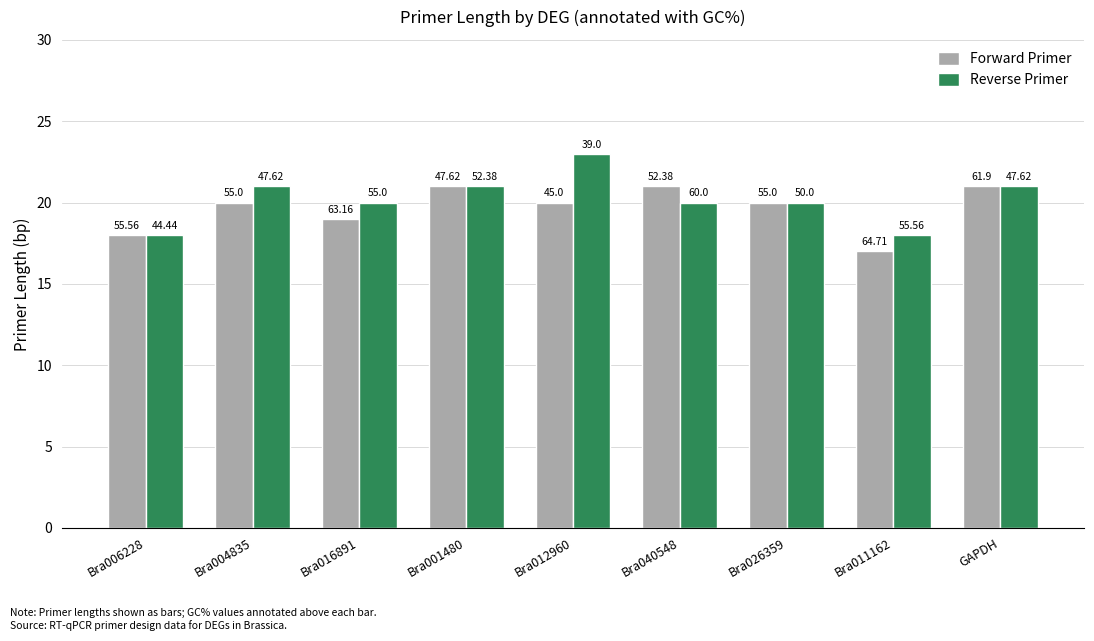

Which category has the lowest value across all series?

Bra011162